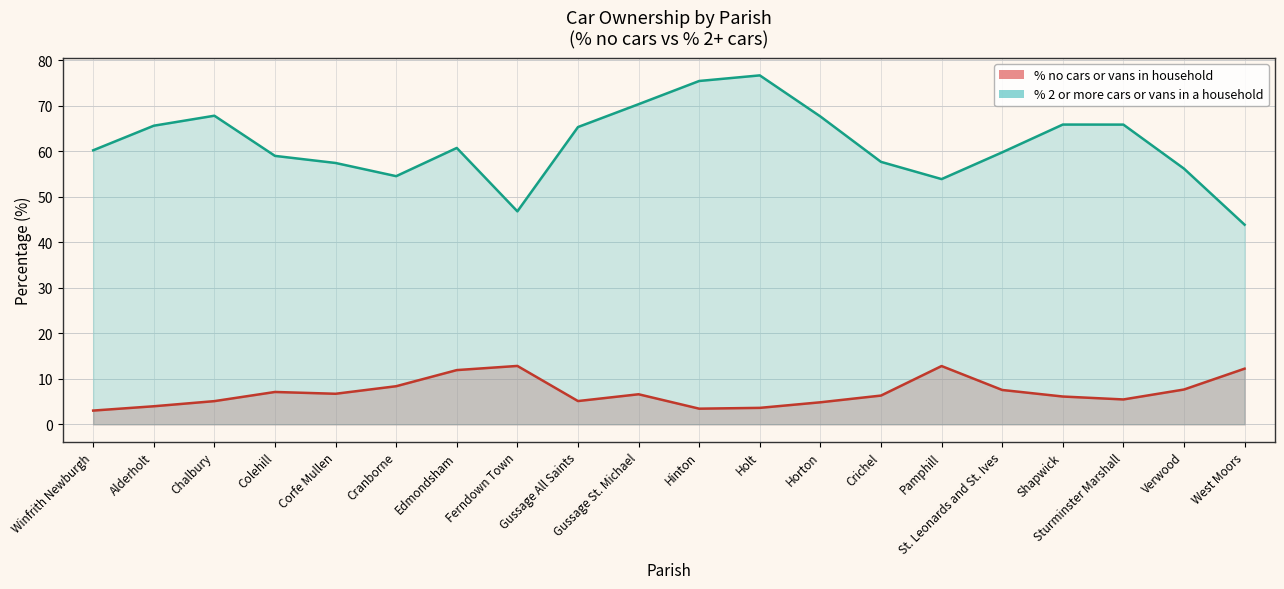

What is the sum of all % no cars or vans in household values?

140.5